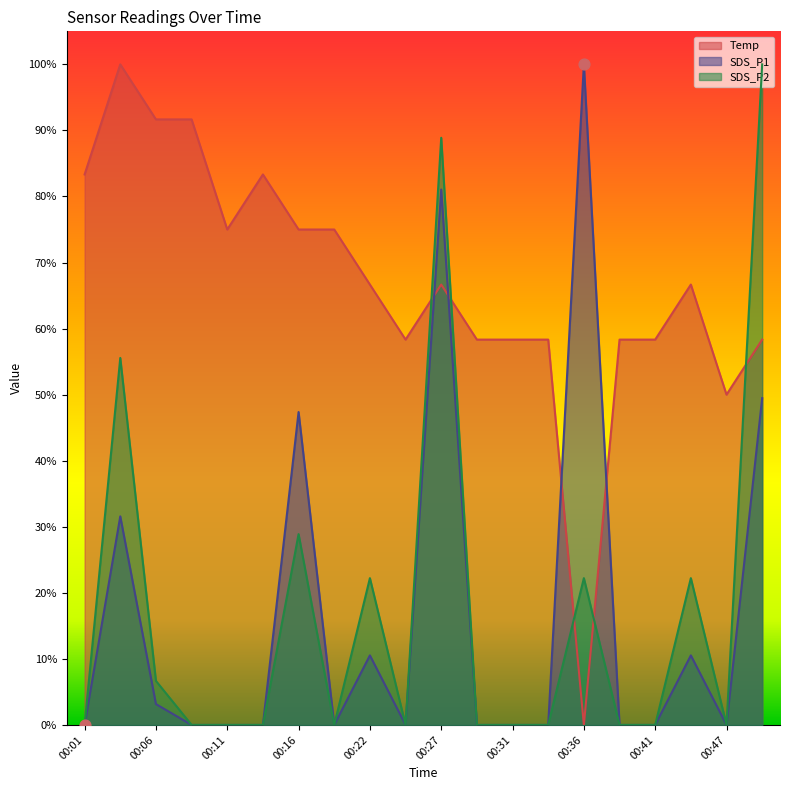

Which series has the largest total across all categories?

Temp